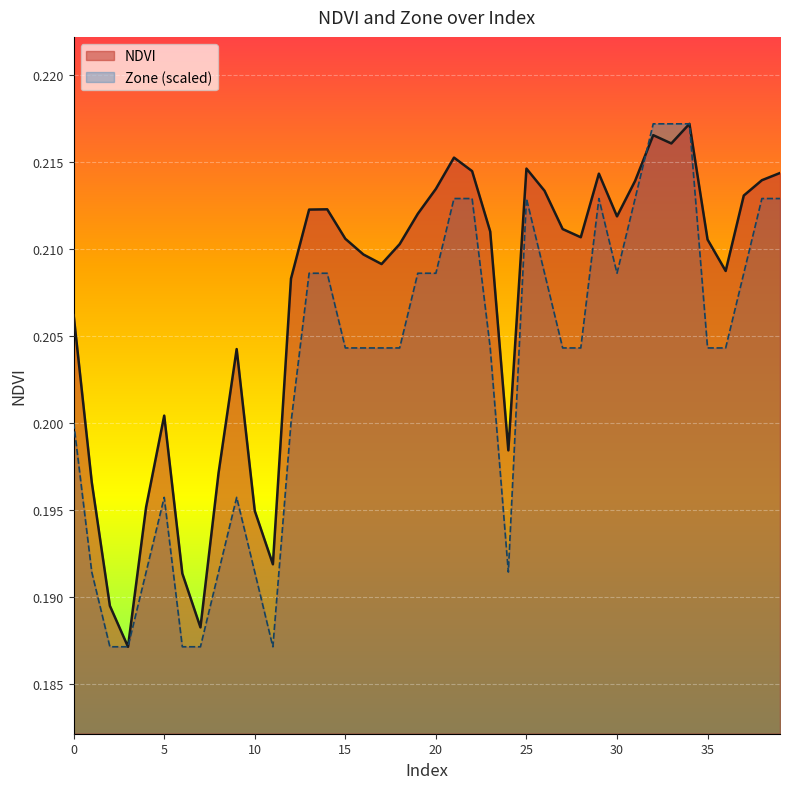

Which series ends up on top after the final intersection of Zone and NDVI?

Zone